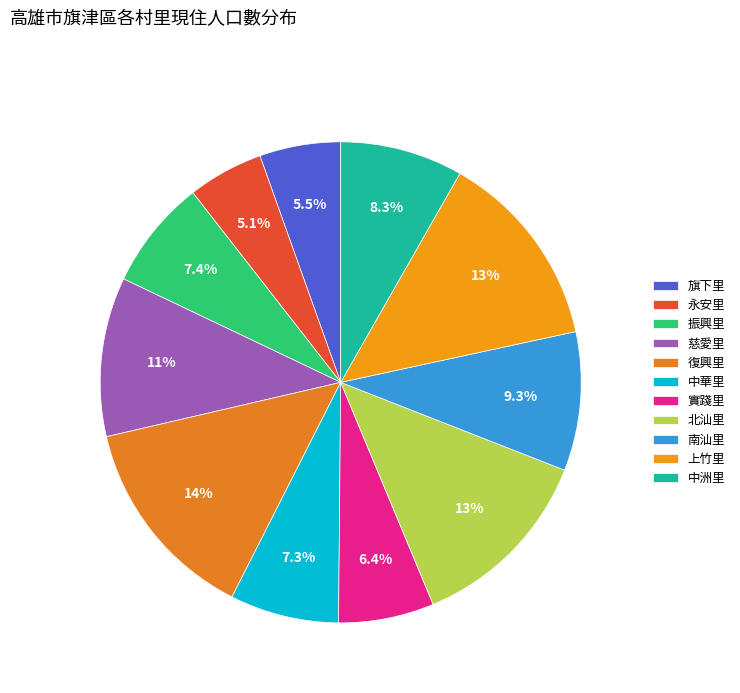

Count the number of slices in the pie.

11